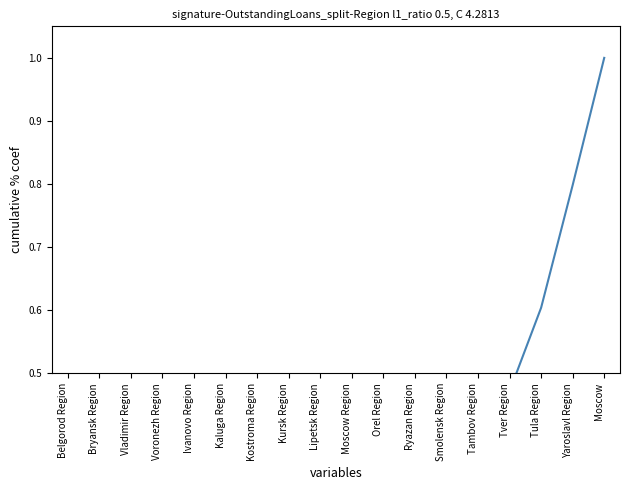

What is the sum of the values at Kursk Region and Tver Region?

0.6